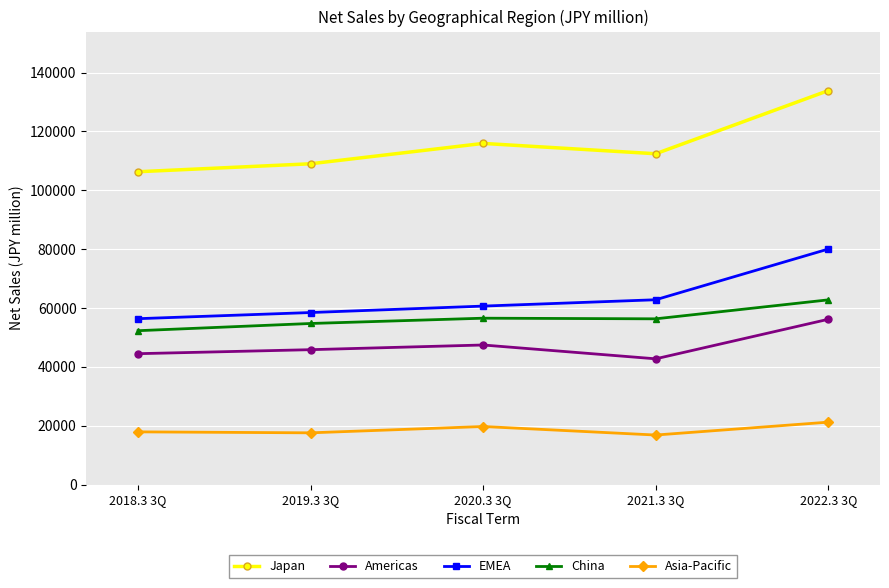

What are all the series names shown in the legend?

Japan, Americas, EMEA, China, Asia-Pacific